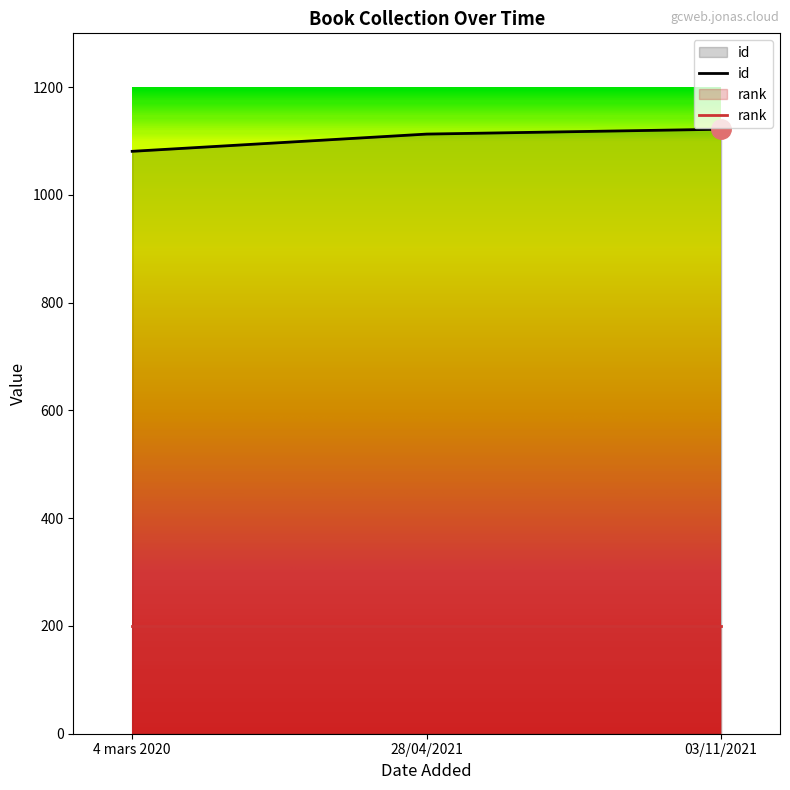

True or false: the data shows 1113 at 28/04/2021.

True